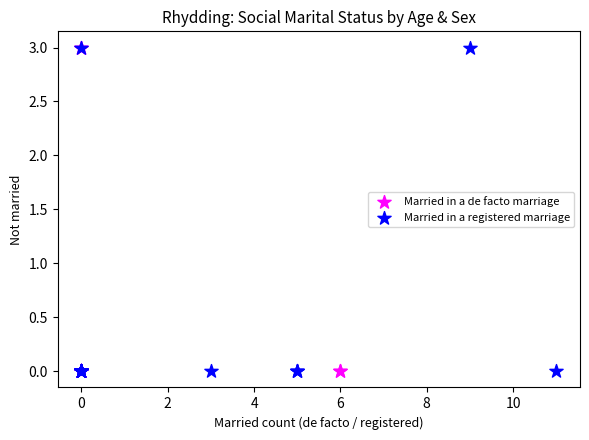

What are all the series names shown in the legend?

Married in a de facto marriage, Married in a registered marriage